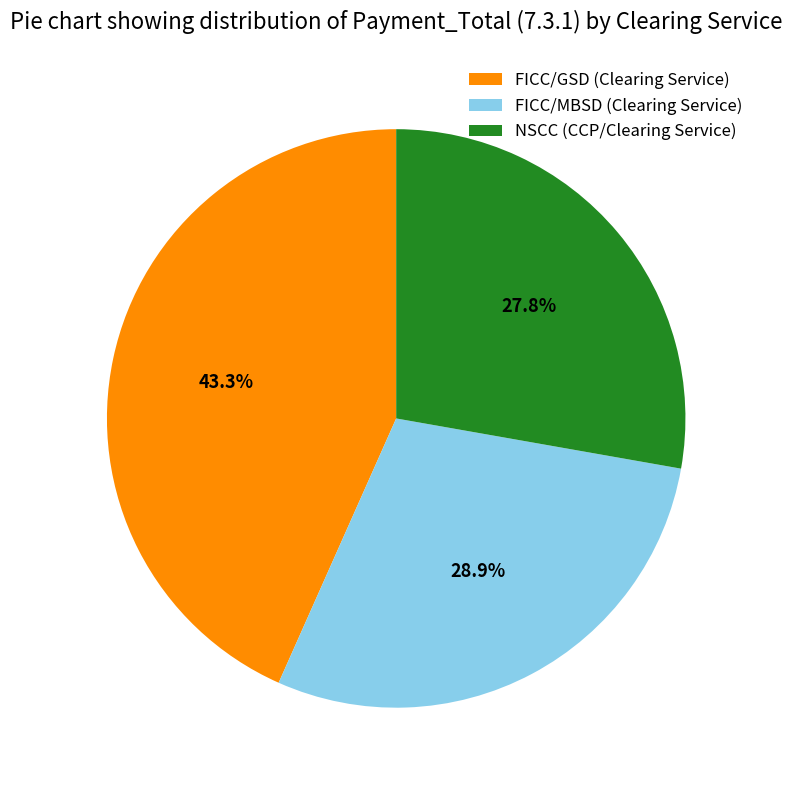

How many slices are in this pie chart?

3